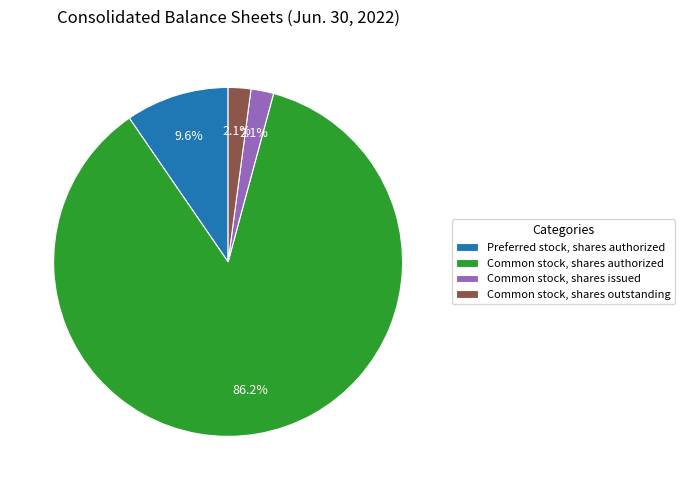

Does Preferred stock, shares authorized represent more than half of the total?

No